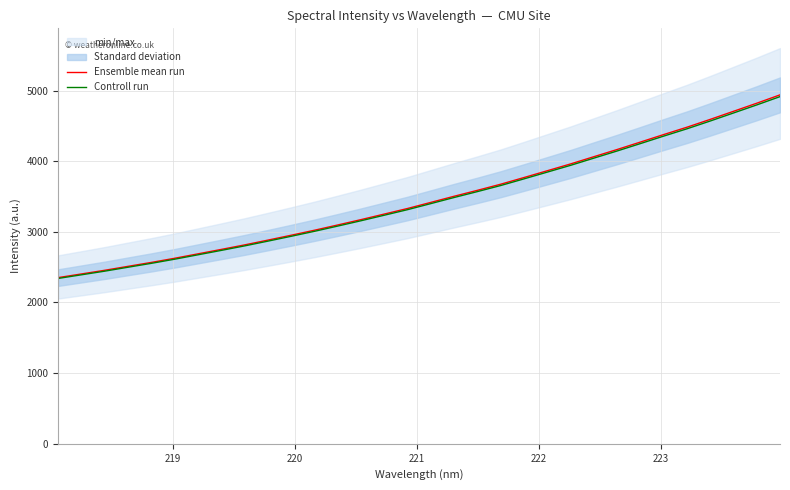

What is the lowest value of the Ensemble mean run series?

2352.3